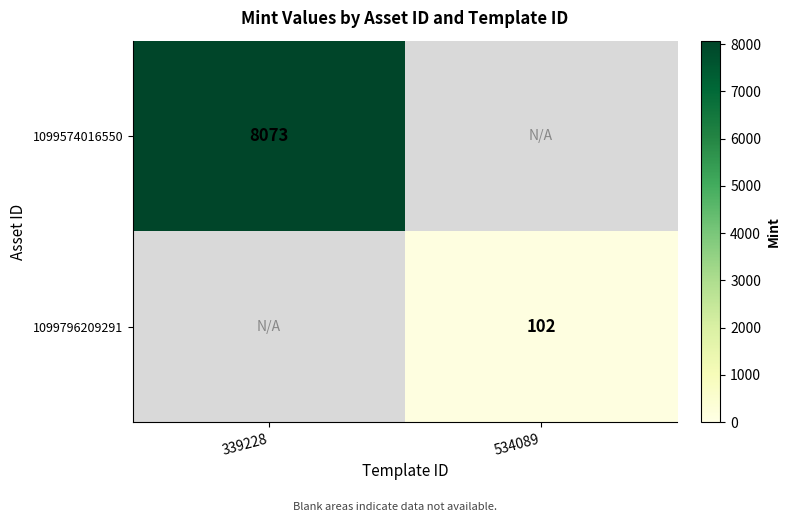

At which category does the chart reach its minimum across all series?

534089